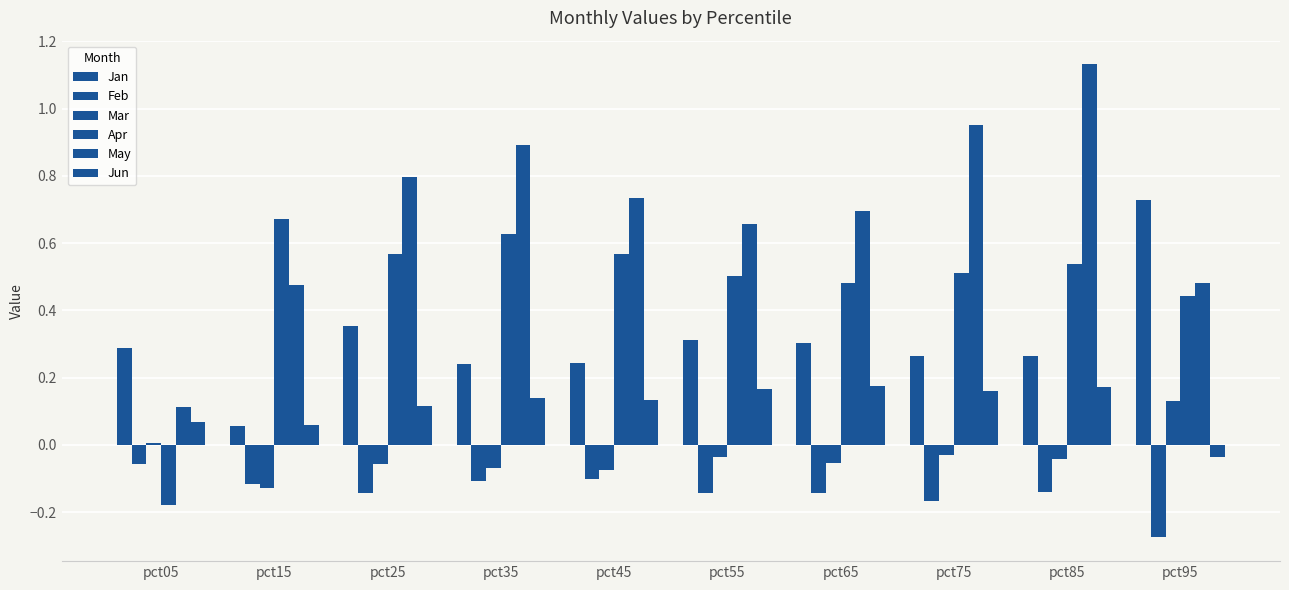

How many data points in Jun are less than 0?

1